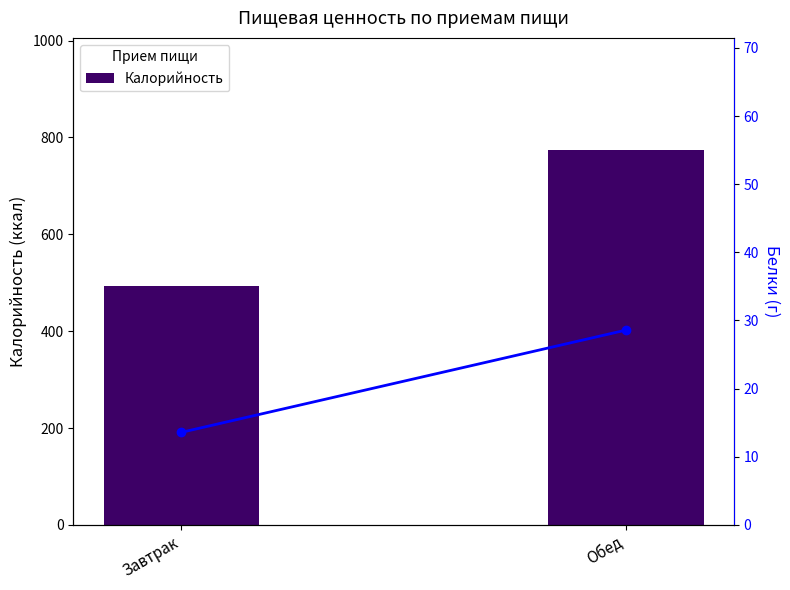

Which series changed the most between Завтрак and Обед?

Калорийность